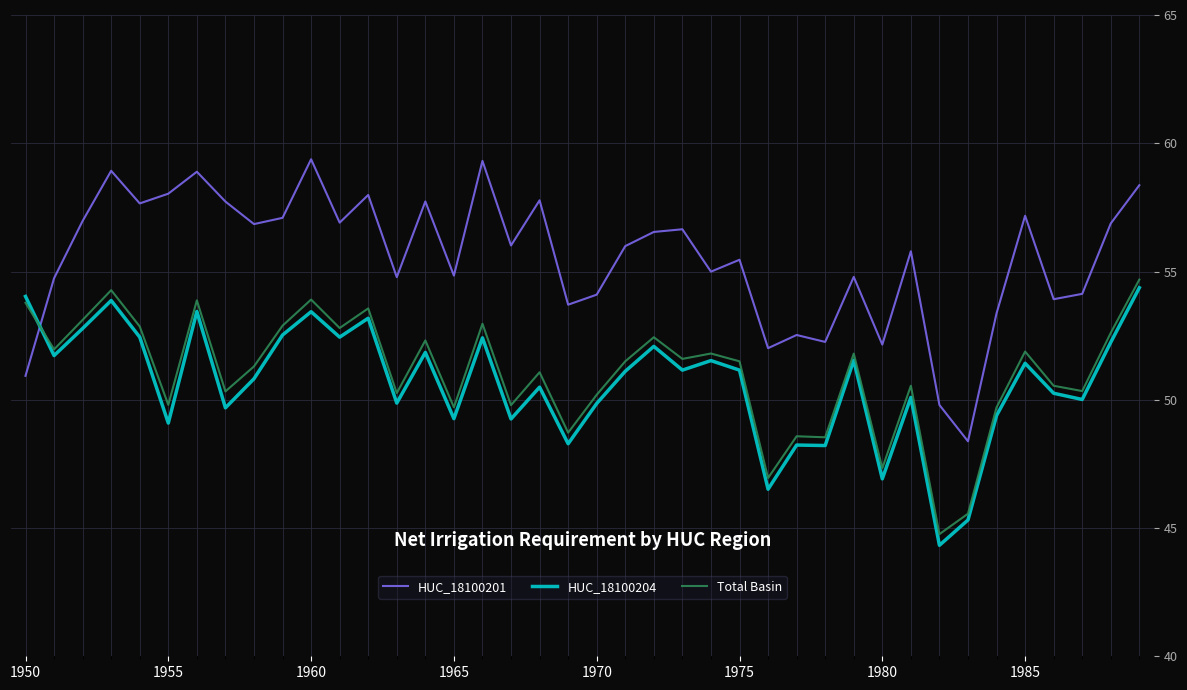

After their last crossing, which series has the higher values: Total Basin or HUC_18100201?

HUC_18100201